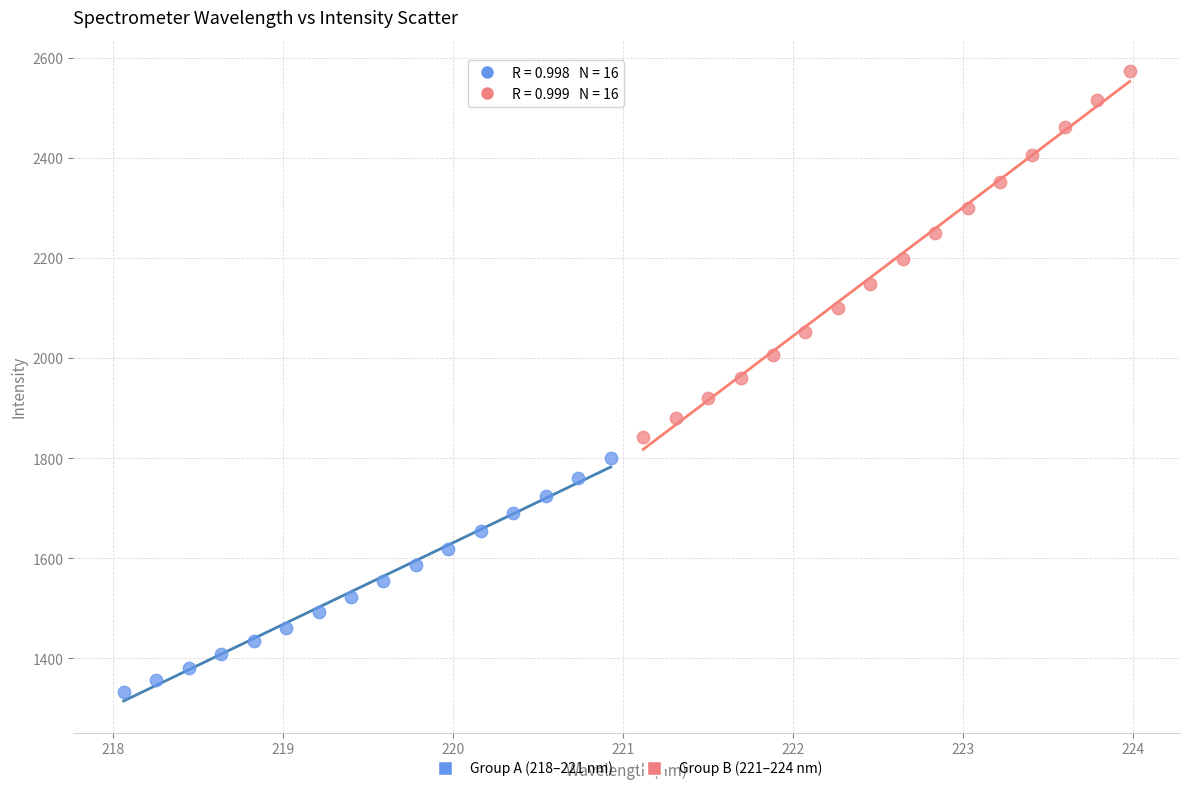

What are all the series names shown in the legend?

Group A (218–221 nm), Group B (221–224 nm)